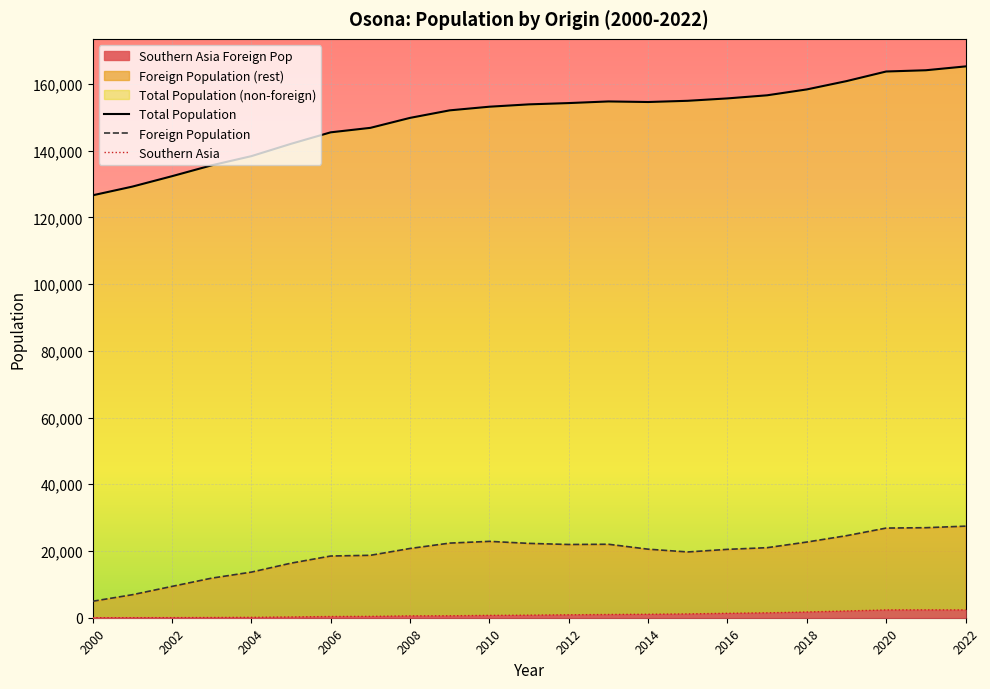

Which series has the largest total across all categories?

Total Population